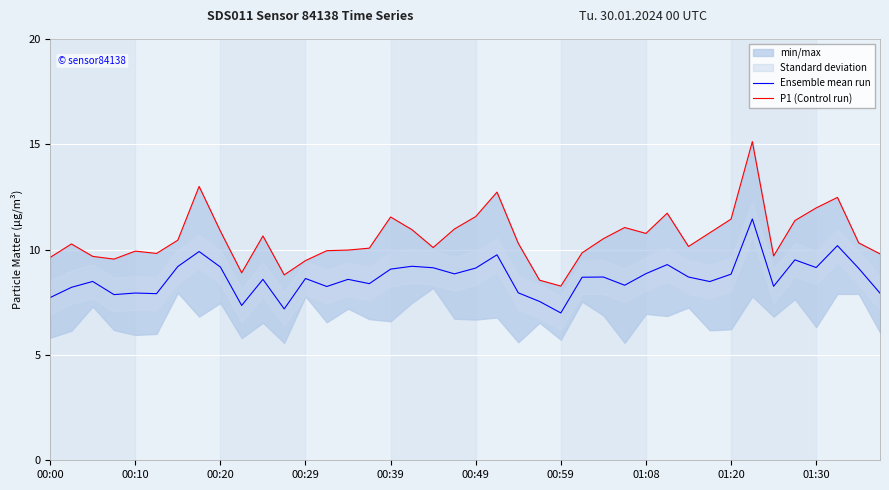

True or false: P1 (Control run) and Ensemble mean run intersect in this chart.

False